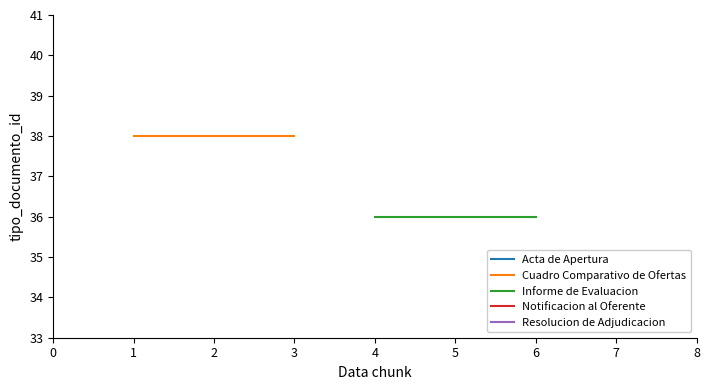

How many data points does each series have?

3